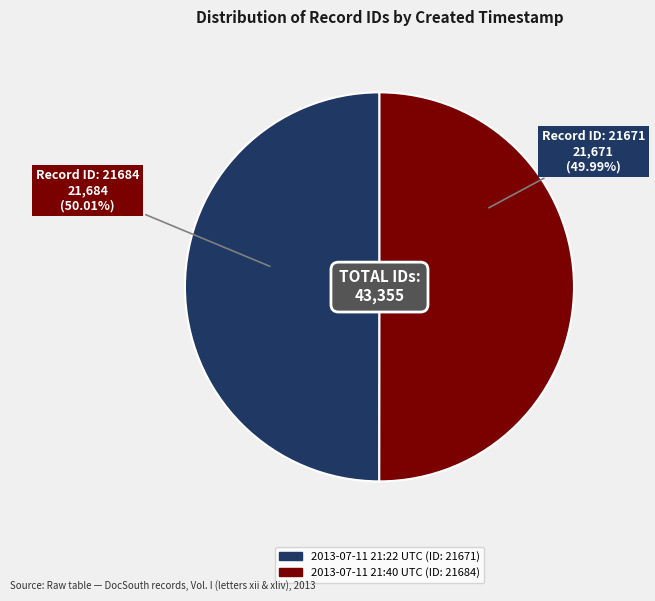

Is there a majority slice in this chart?

Yes